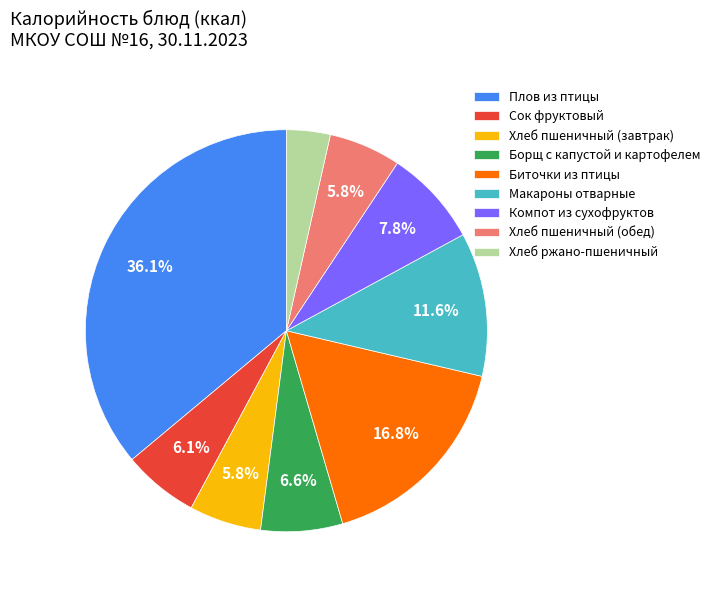

How many slices are in this pie chart?

9